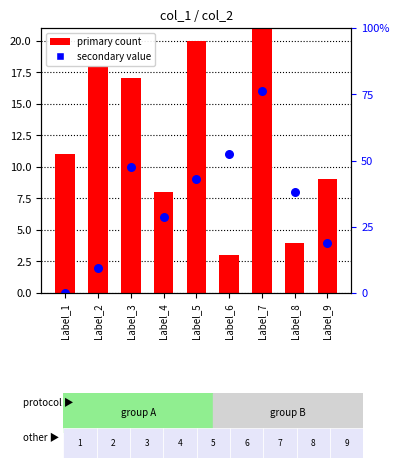

At which category is the sum across all series the highest?

Label_7